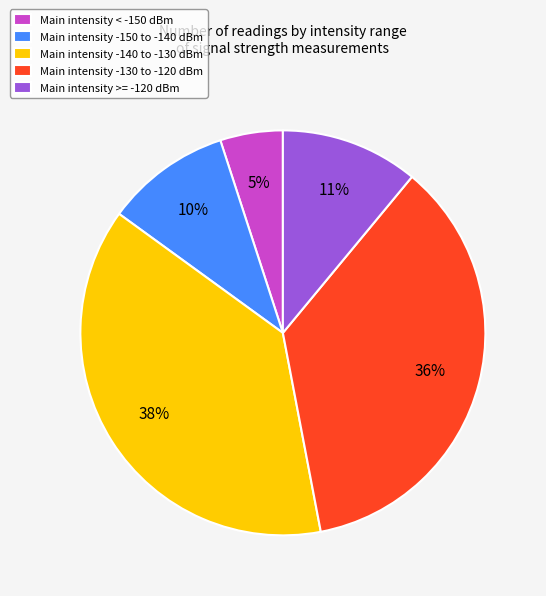

How many segments does this pie chart have?

5